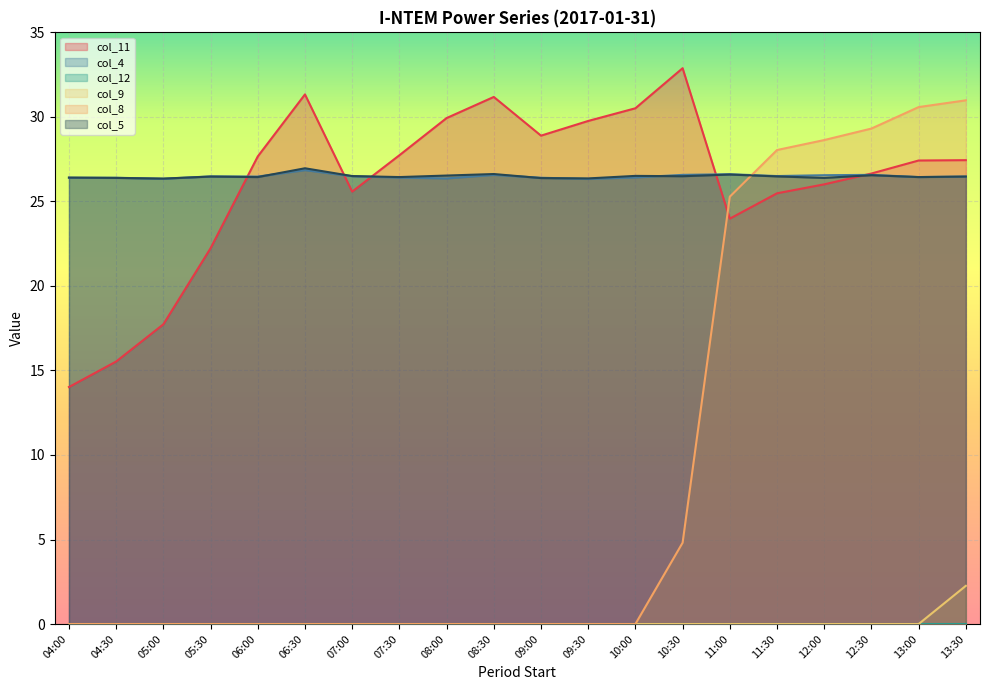

True or false: col_5 has a value of 26.4 at 09:30.

True